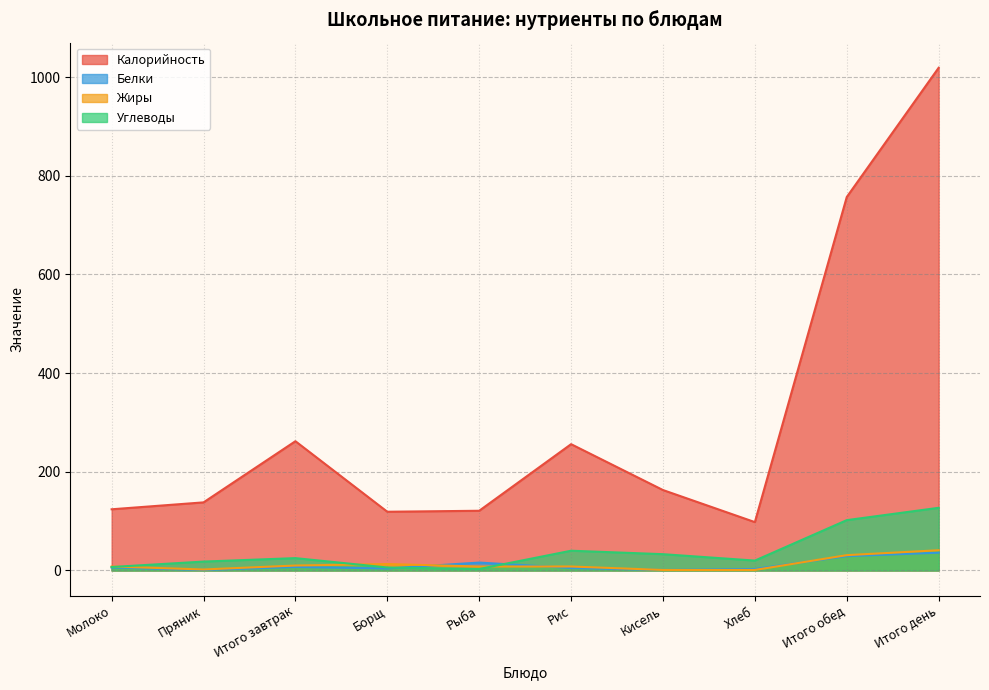

At which category is the sum across all series the highest?

Итого день